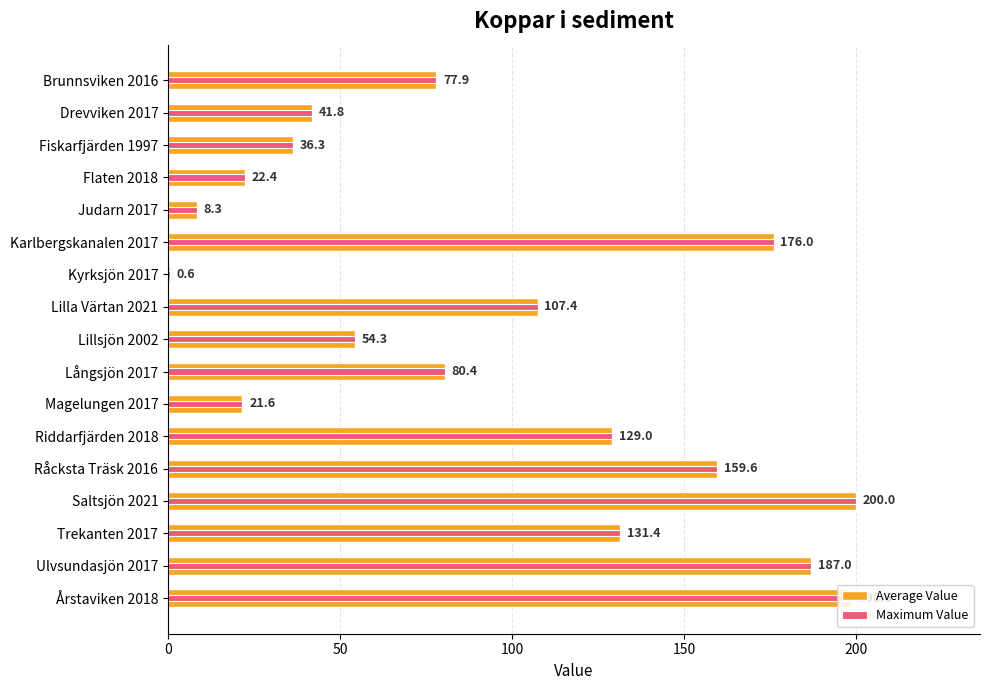

True or false: Average Value has a value of 200.0 at Saltsjön 2021.

True